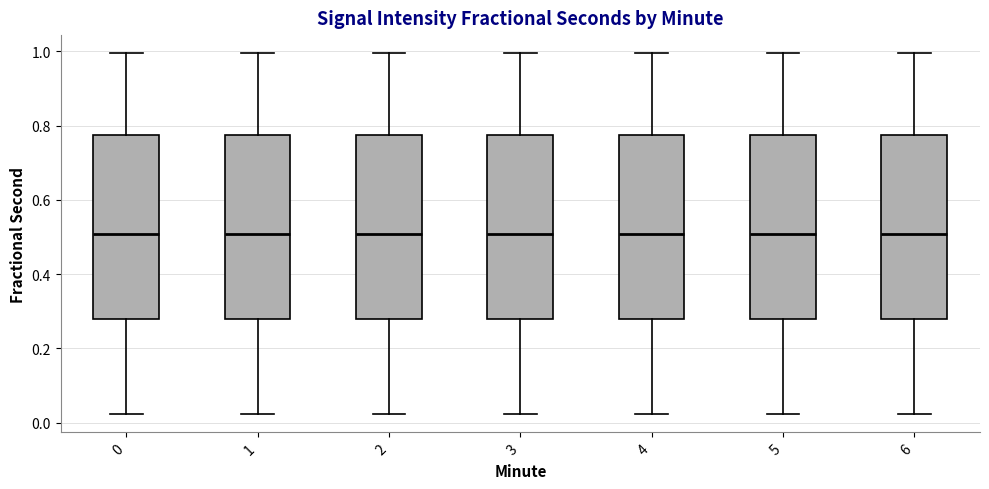

Reading left to right, read every box against the y-axis: the position of its median line, the range the box covers, and the ends of its whiskers. The values are not printed on the chart, so give them approximately, as read against the axis.

0: median 0.50, box 0.28 to 0.78, whiskers 0.02 to 1.00
1: median 0.50, box 0.28 to 0.78, whiskers 0.02 to 1.00
2: median 0.50, box 0.28 to 0.78, whiskers 0.02 to 1.00
3: median 0.50, box 0.28 to 0.78, whiskers 0.02 to 1.00
4: median 0.50, box 0.28 to 0.78, whiskers 0.02 to 1.00
5: median 0.50, box 0.28 to 0.78, whiskers 0.02 to 1.00
6: median 0.50, box 0.28 to 0.78, whiskers 0.02 to 1.00